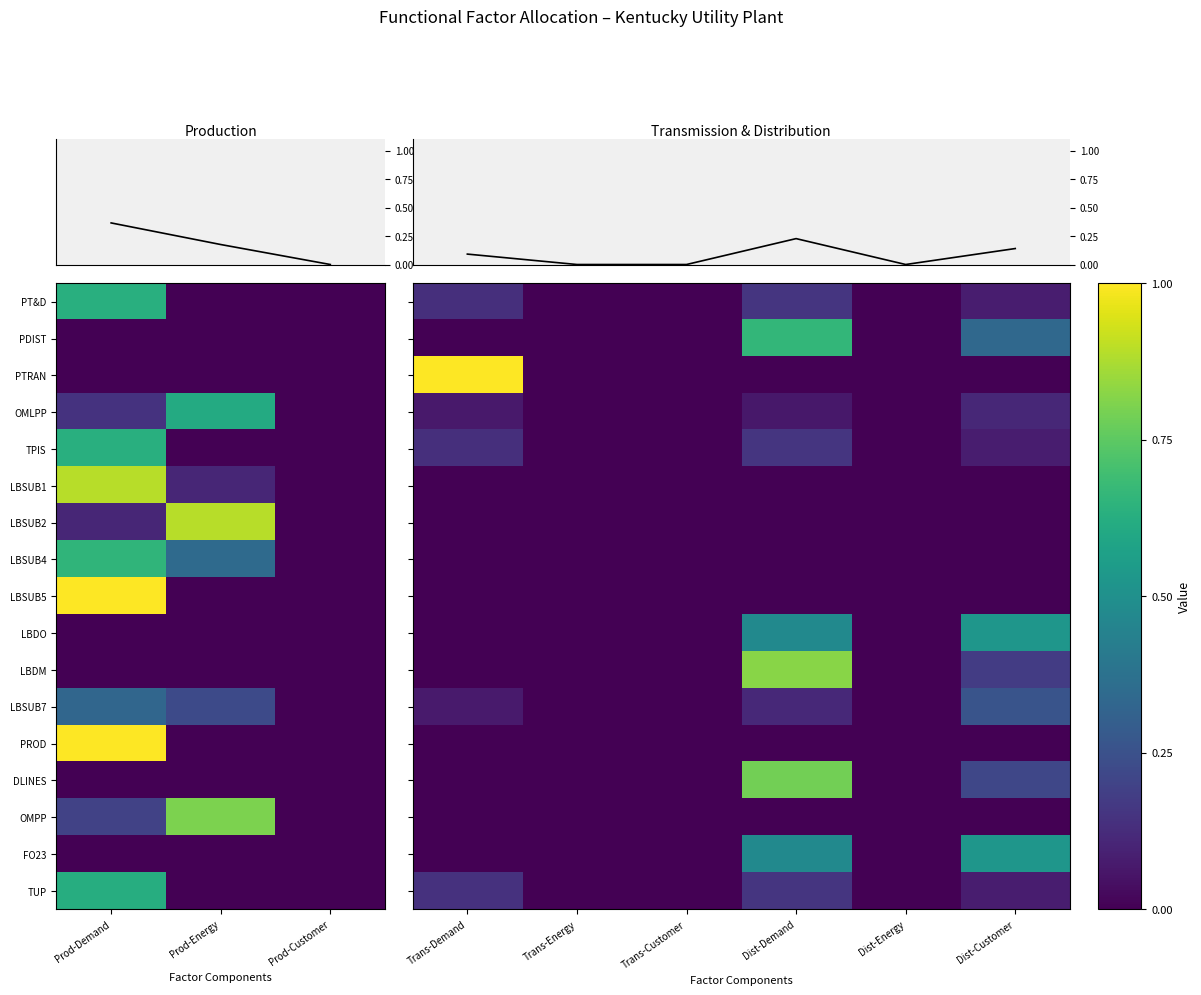

Which series has the widest spread of values?

PTRAN